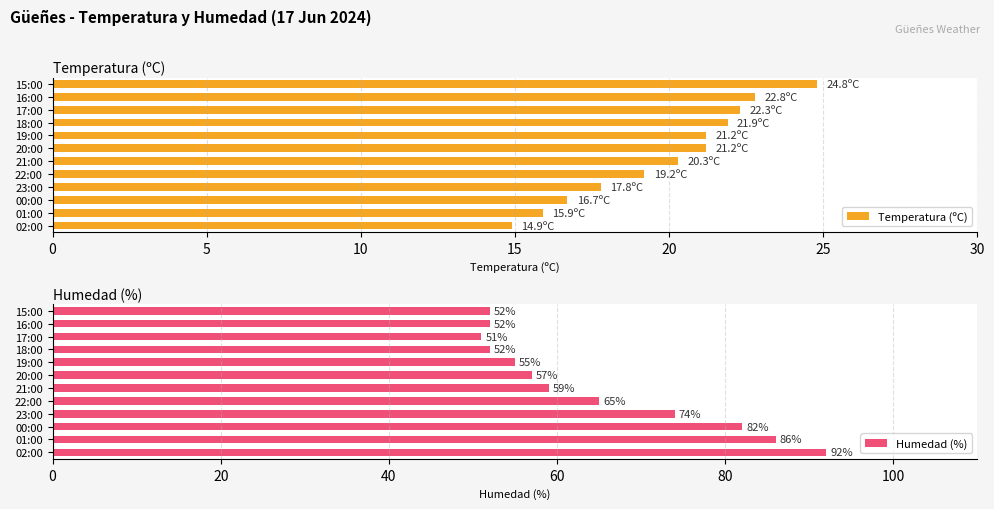

Which category has the lowest value in the Temperatura (ºC) series?

02:00